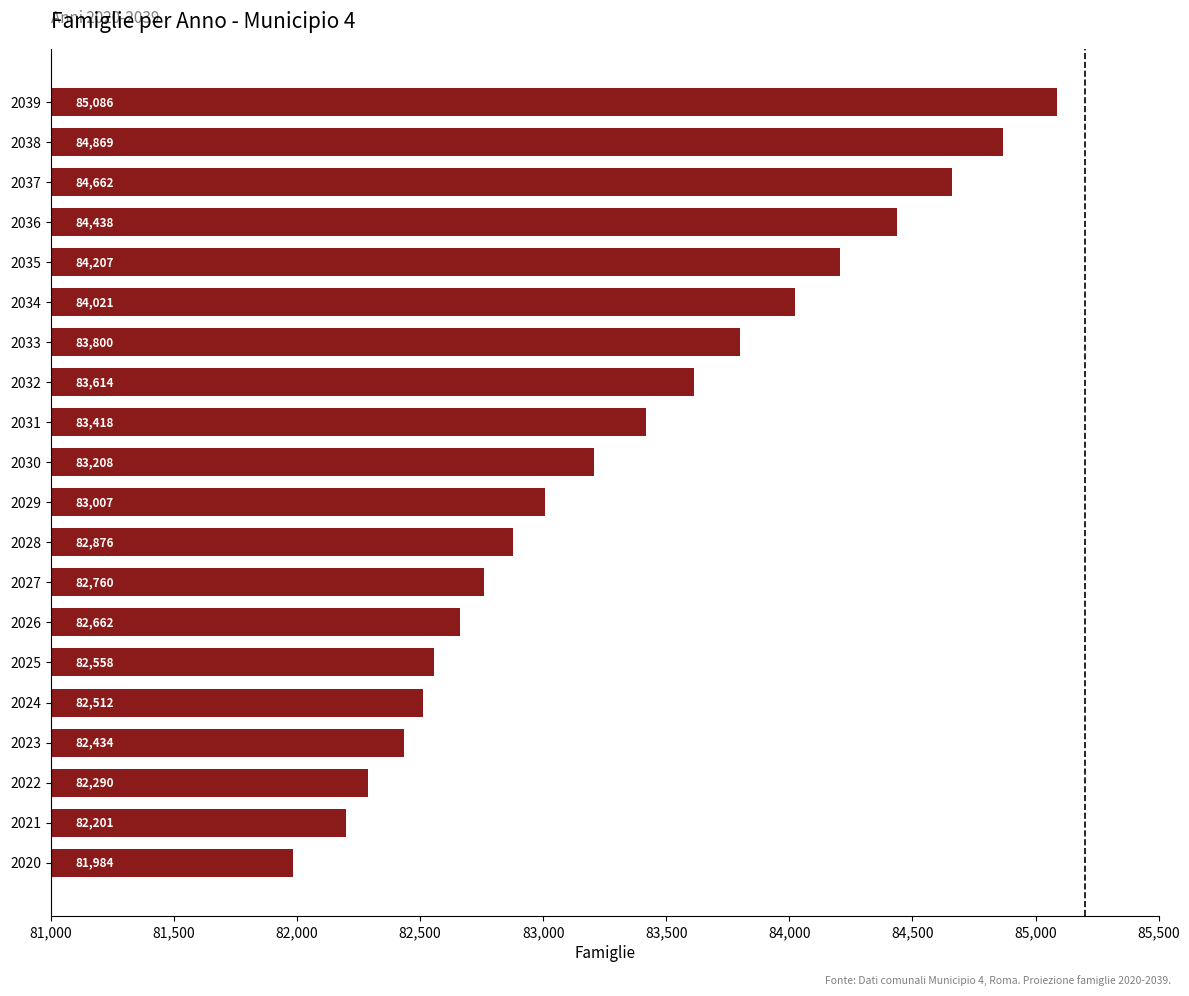

Reading top to bottom, what are all the values shown in this chart?

2039=85086	2038=84869	2037=84662	2036=84438	2035=84207	2034=84021	2033=83800	2032=83614	2031=83418	2030=83208	2029=83007	2028=82876	2027=82760	2026=82662	2025=82558	2024=82512	2023=82434	2022=82290	2021=82201	2020=81984